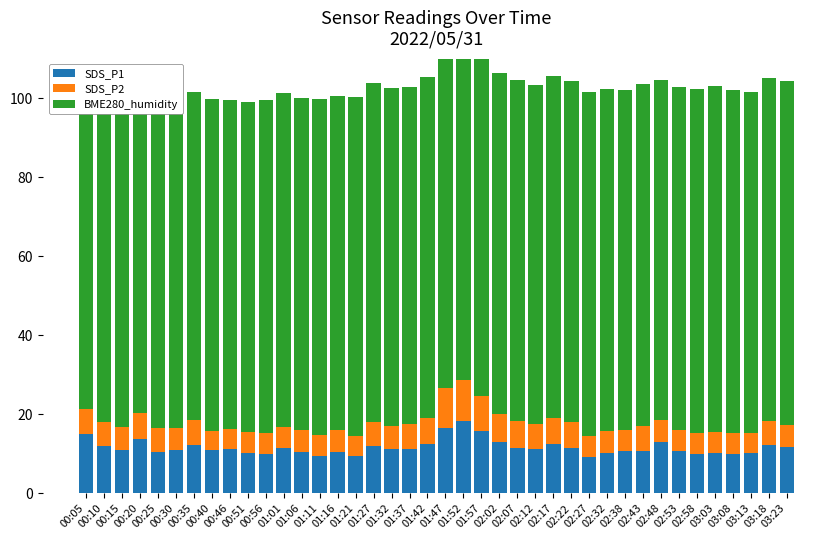

How many bars are there in total?

120